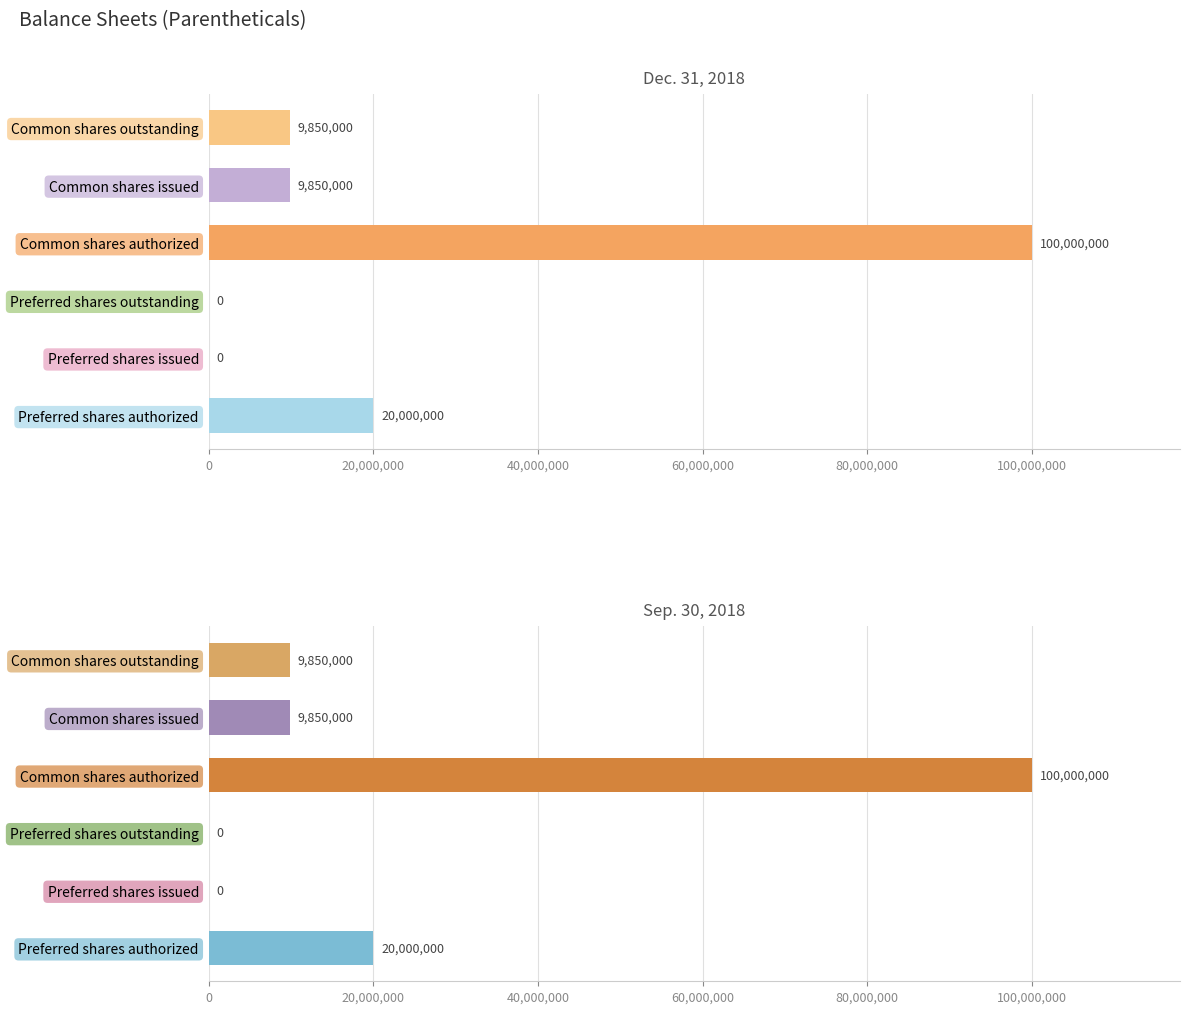

What position from the left is 40,000,000?

3